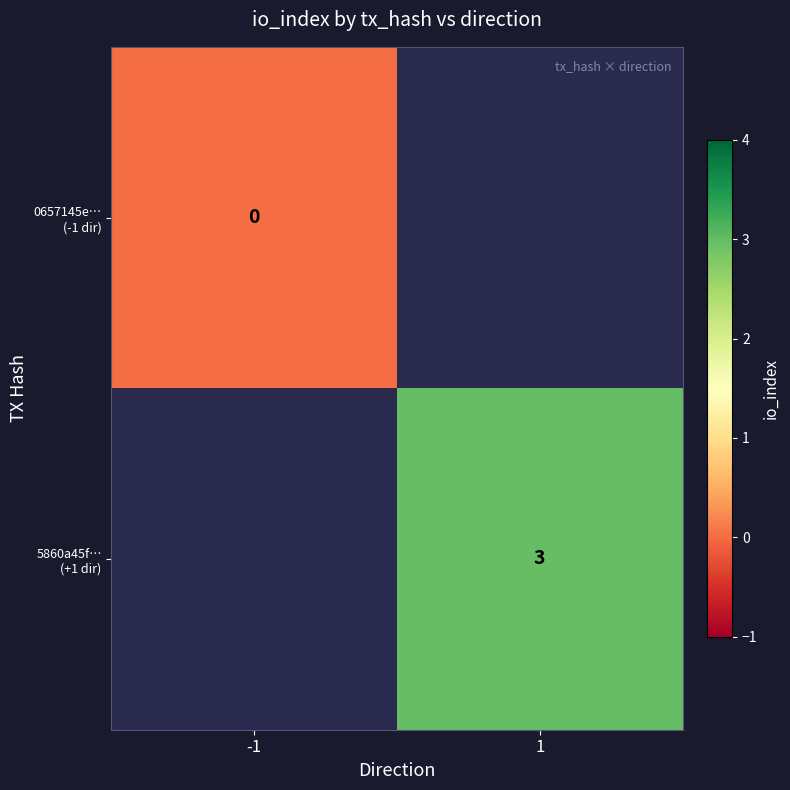

What value does the 5860a45f… (+1 dir) series have at 1?

3.0